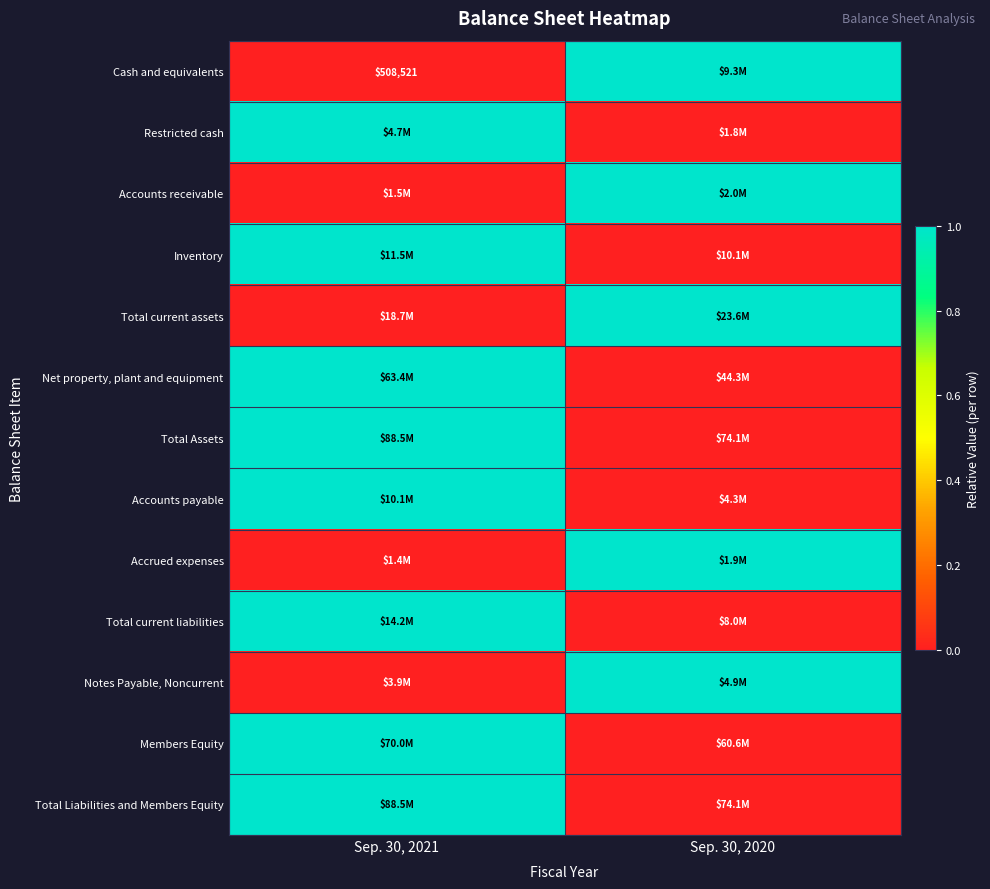

Is it true that Cash and equivalents equals 870604 at Sep. 30, 2021?

False